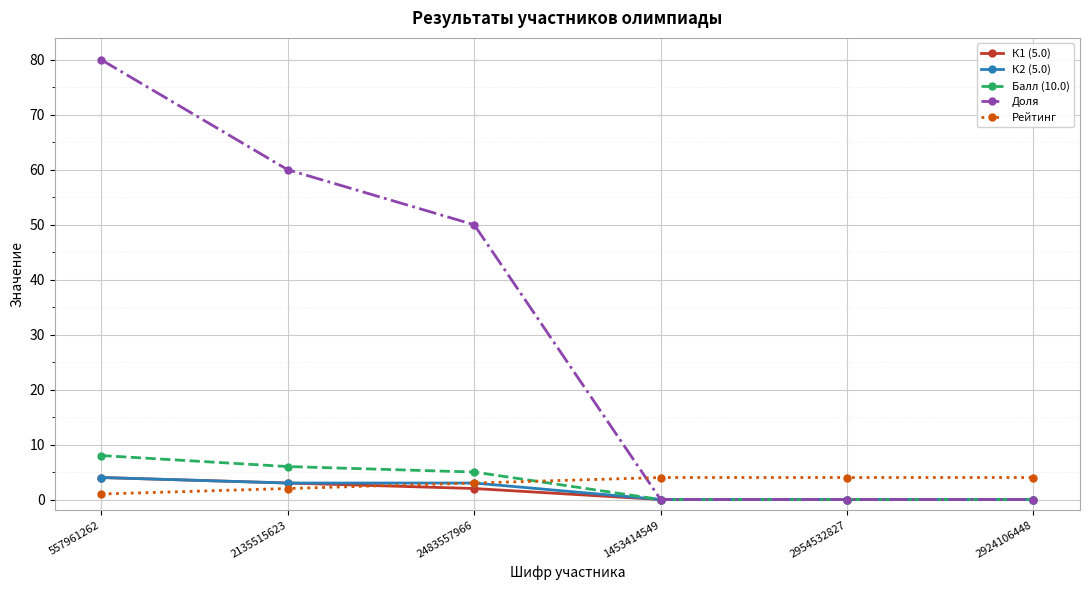

What is the spread (max minus min) of values at 2135515623?

58